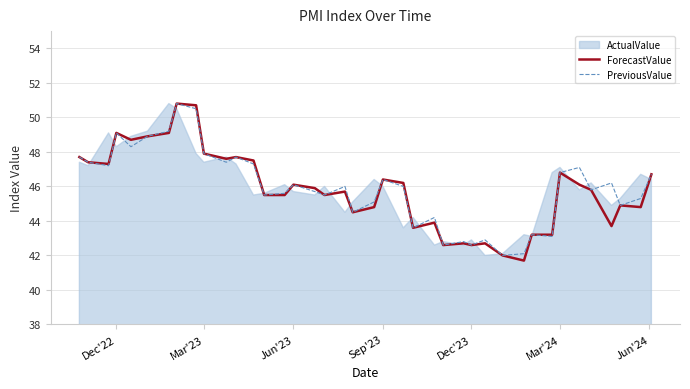

What is the maximum value for ForecastValue?

50.8